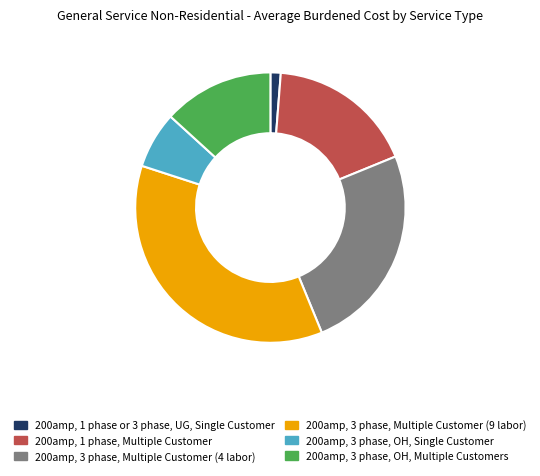

Count the number of slices in the pie.

6